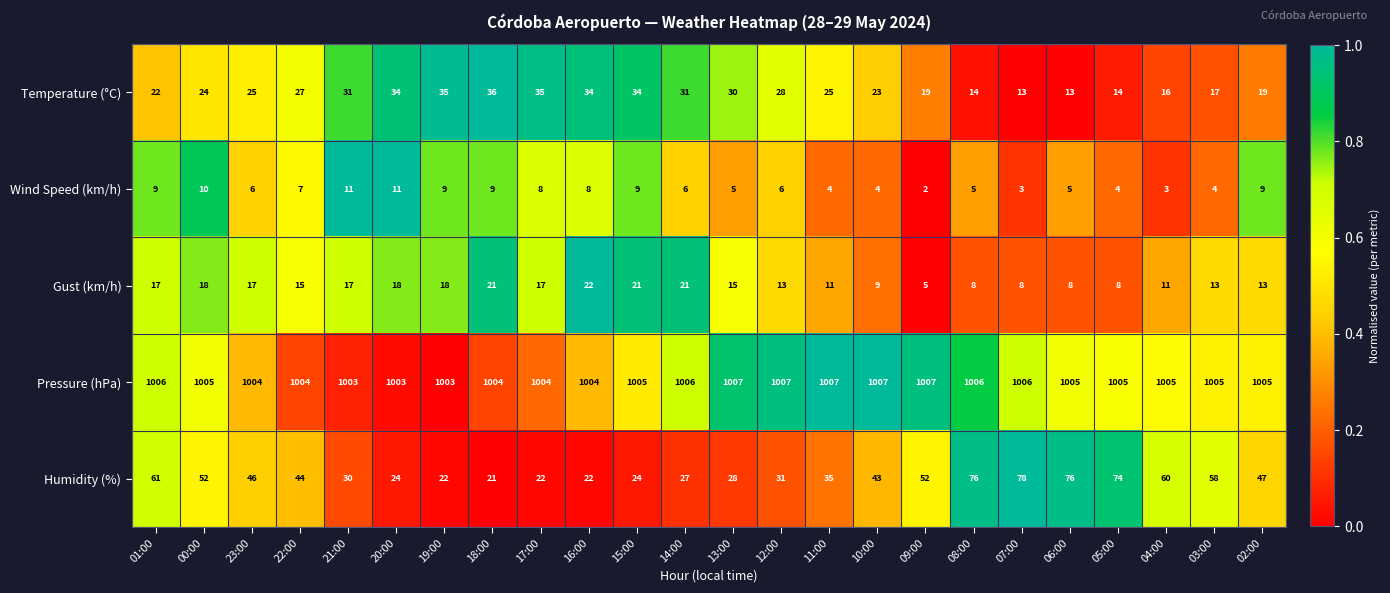

At which label does Pressure (hPa) first exceed 1005?

01:00